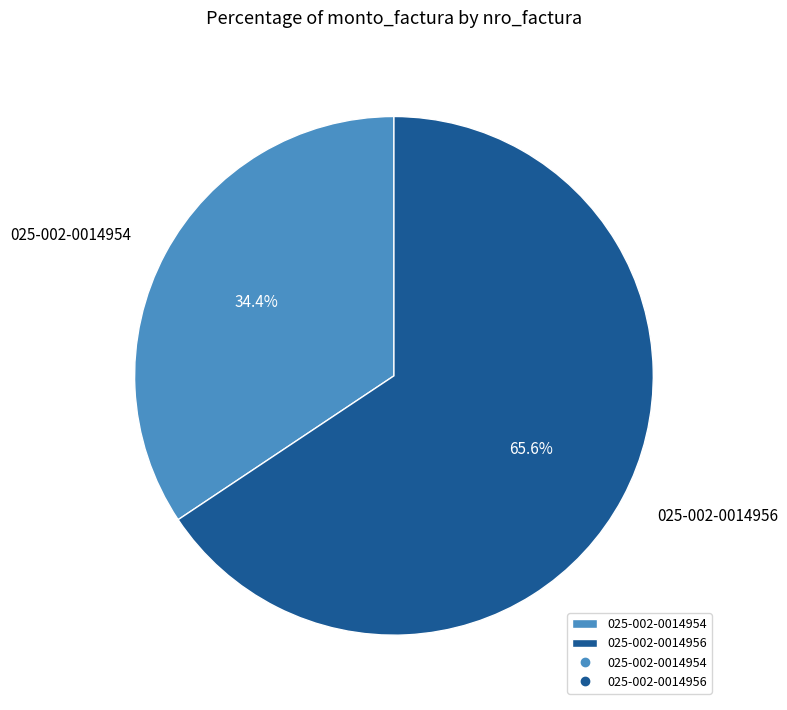

The 025-002-0014956 slice represents 74% of the pie. True or false?

False